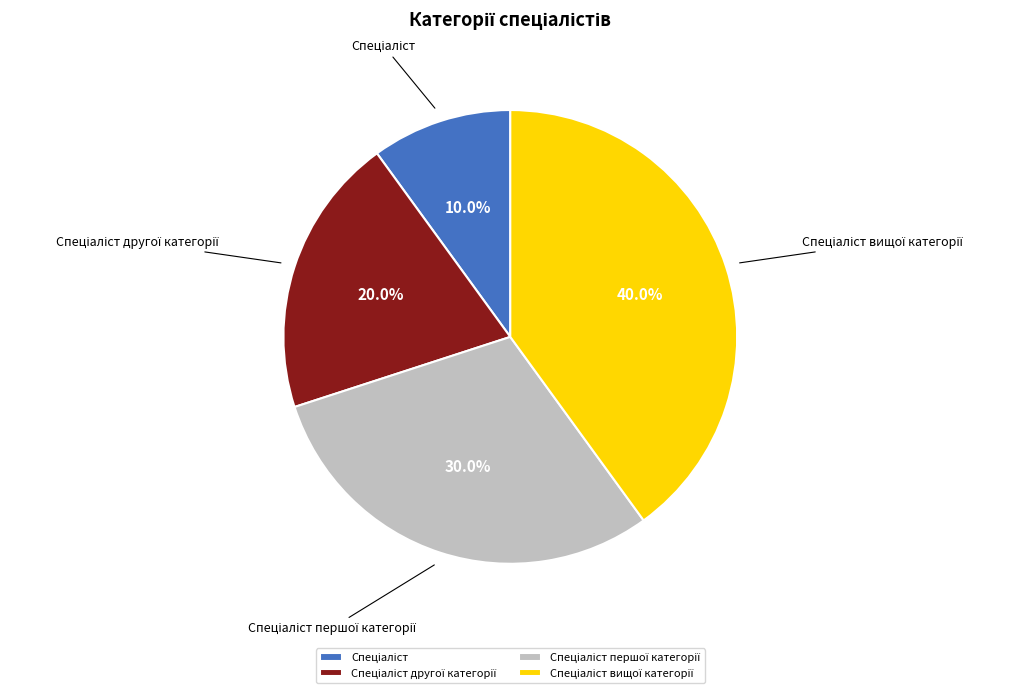

Is there any slice that represents more than half of the pie?

No